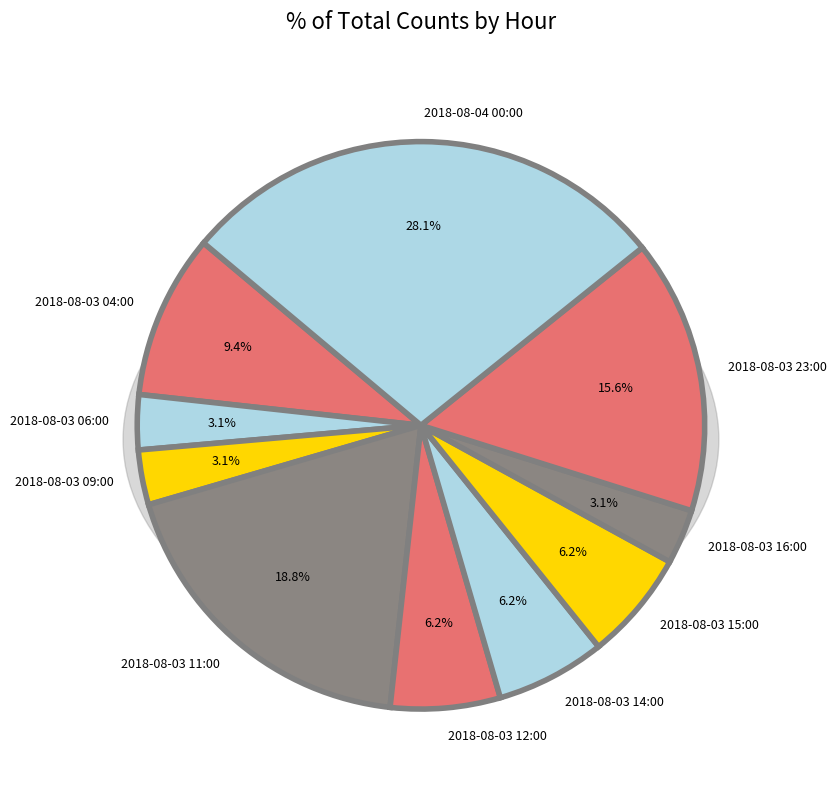

How many slices are in this pie chart?

10